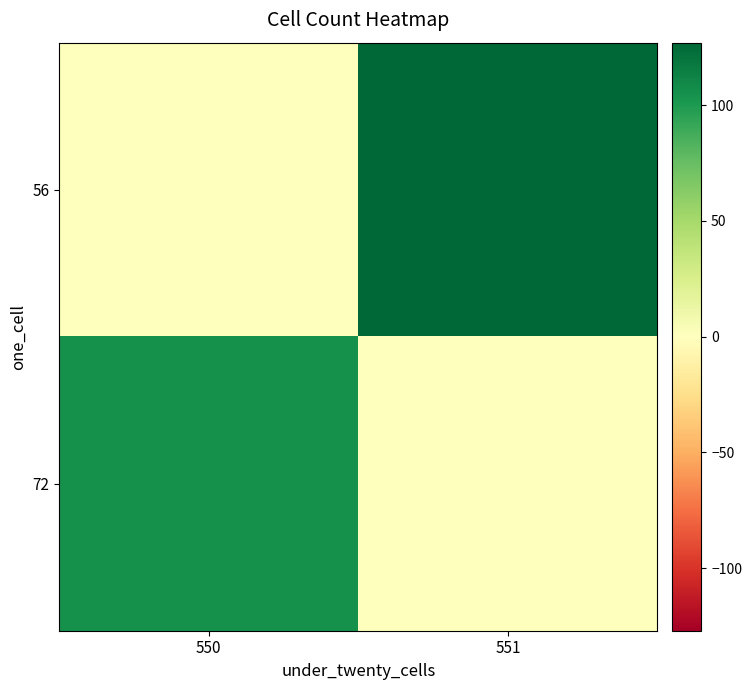

Rank the series at 550 from lowest to highest value.

56, 72